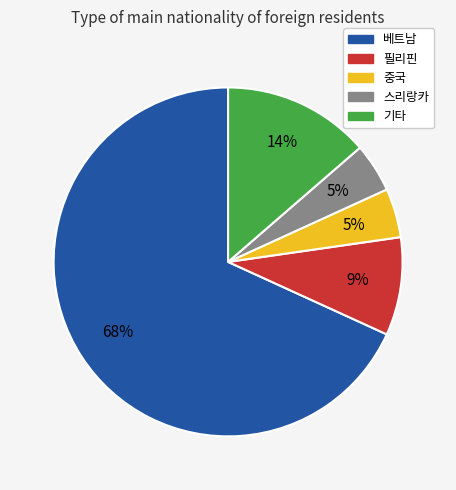

To the nearest percent, what is the combined percentage of 스리랑카 and 필리핀?

14%